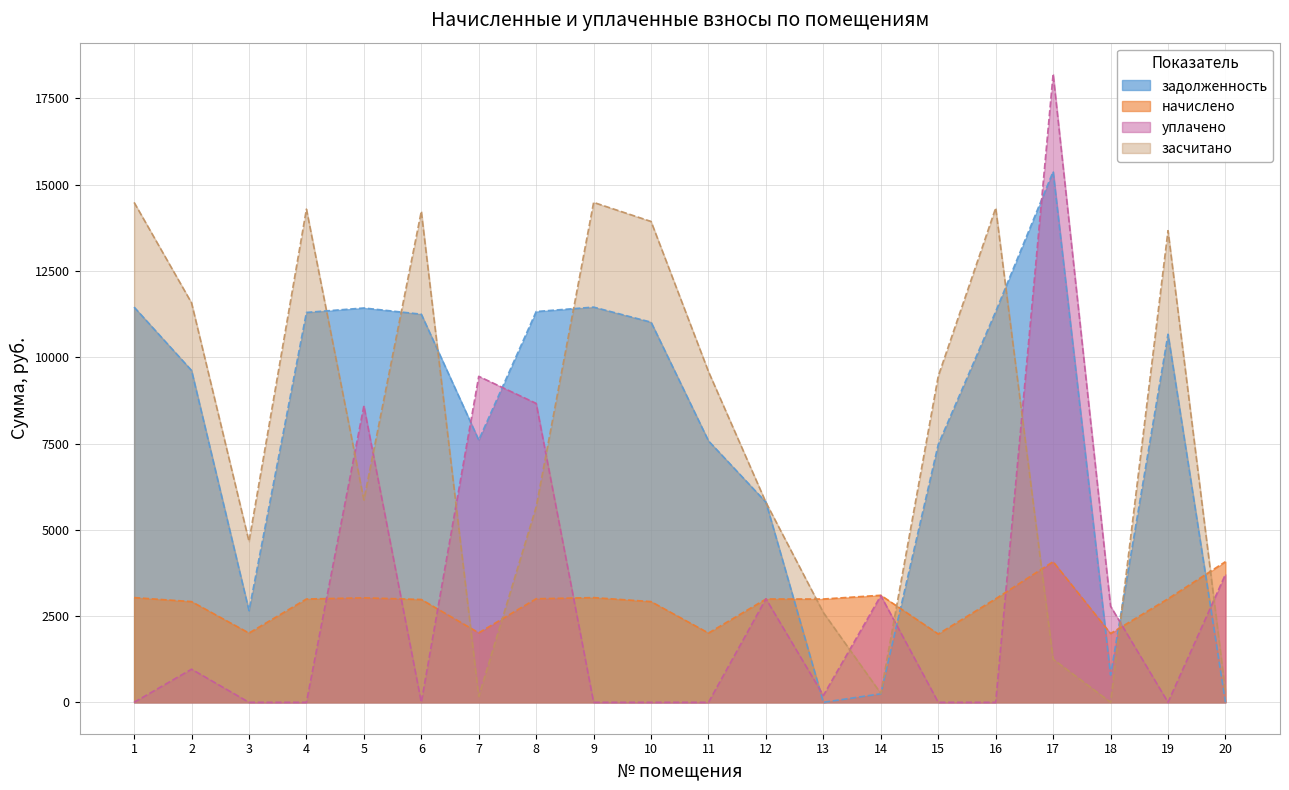

Between which two adjacent categories do уплачено and задолженность first intersect?

6 and 7